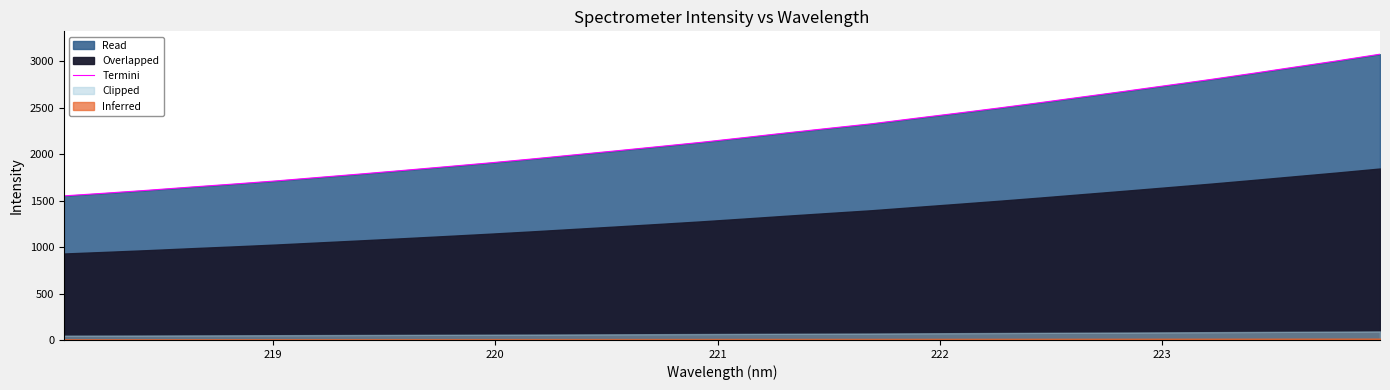

Is it true that the value at 28 is 4126.1?

False